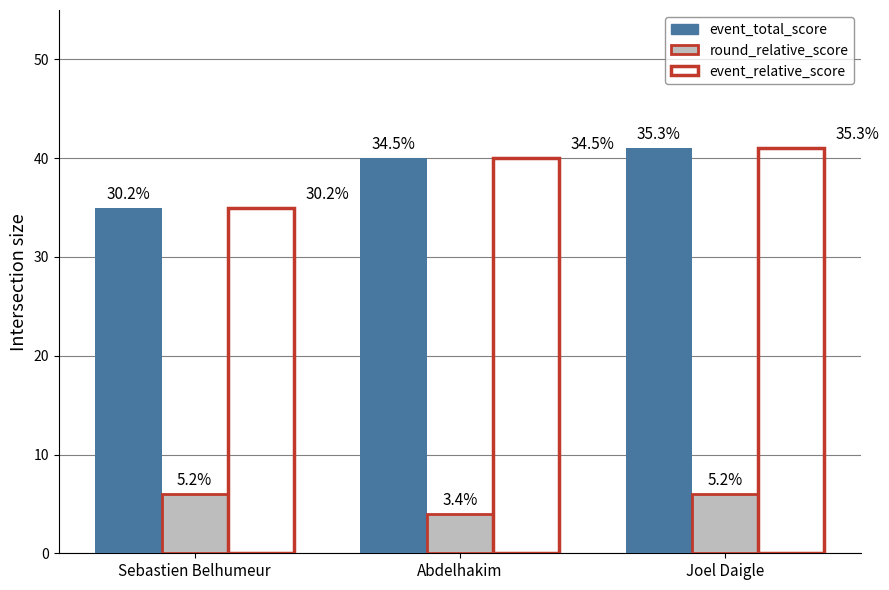

How many bars are there in total?

9